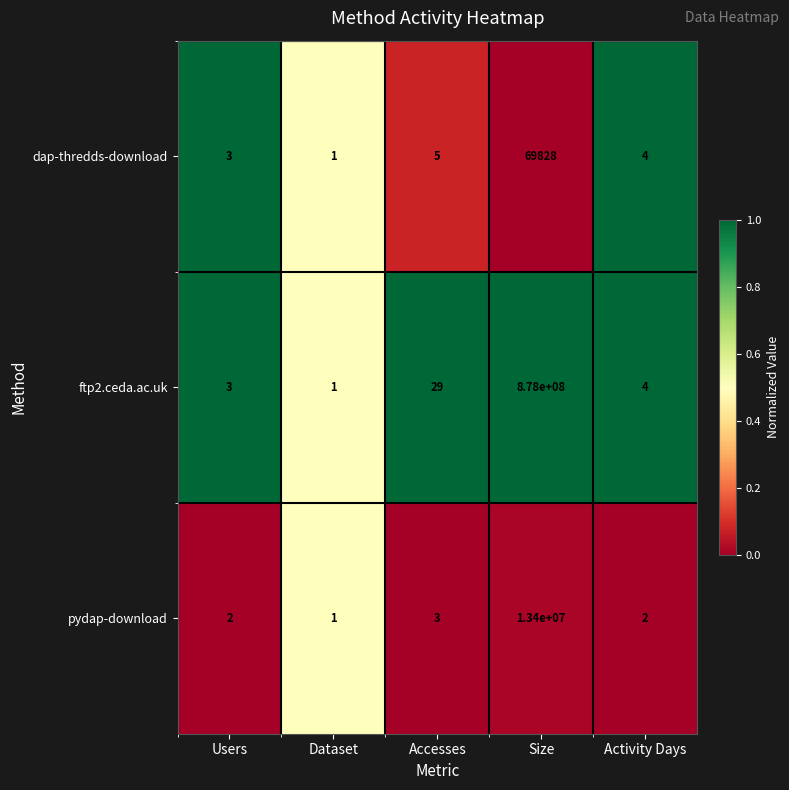

How many series are shown in this chart?

3